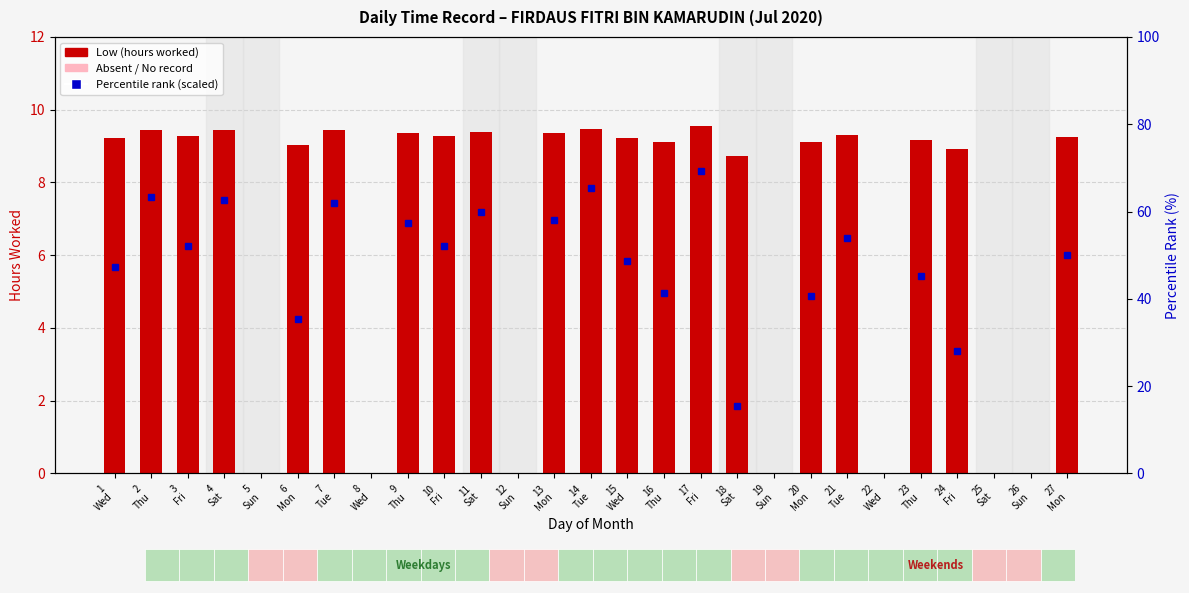

What is the ratio of the value at 13
Mon to the value at 11
Sat?

1.0